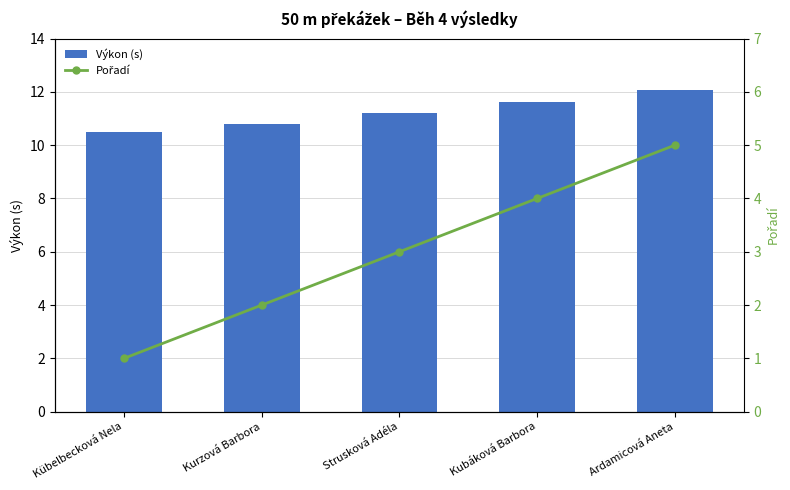

At which label is Pořadí closest to 3?

Strusková Adéla